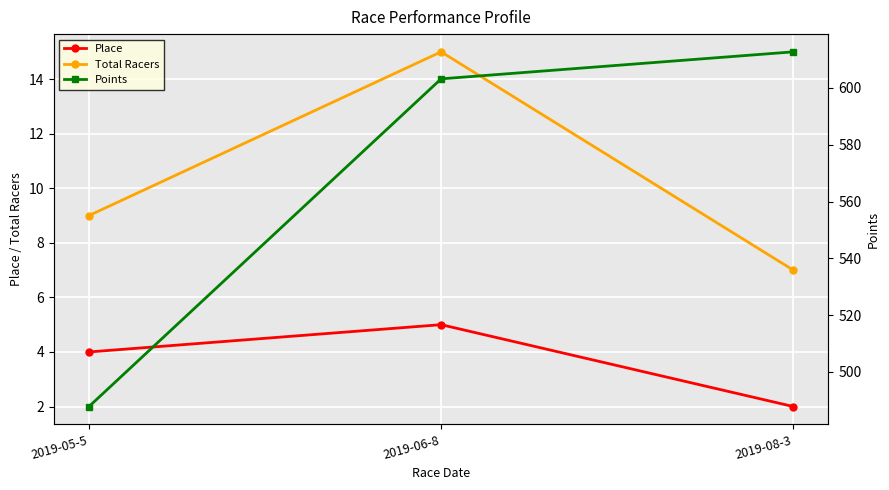

The Place series shows 1.2 at 2019-08-3. True or false?

False